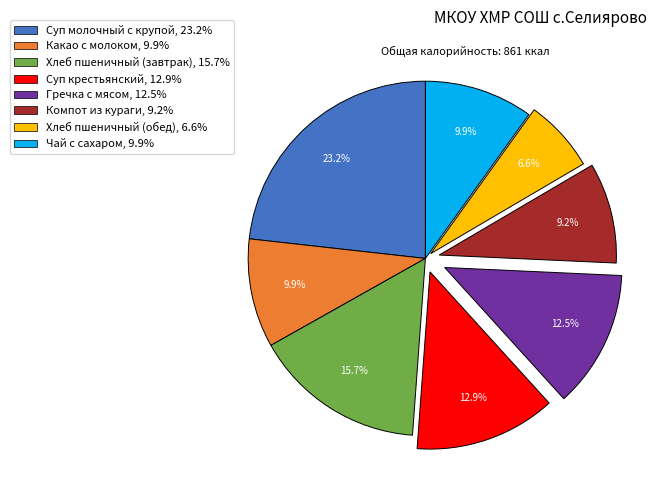

Combined, do Хлеб пшеничный (обед) and Какао с молоком account for over 50%?

No